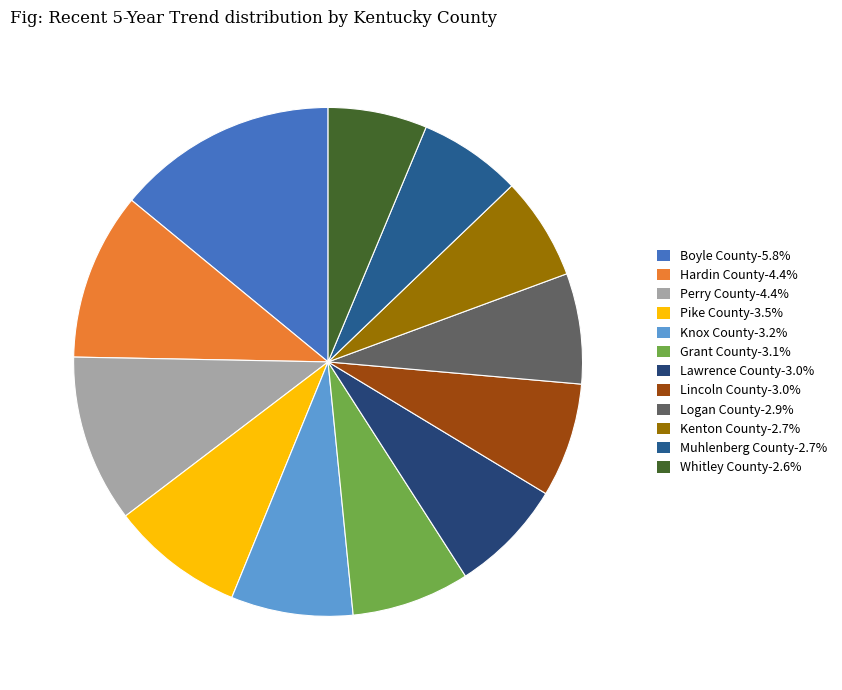

Is it true that Whitley County-2.6% is 6% of the pie?

True